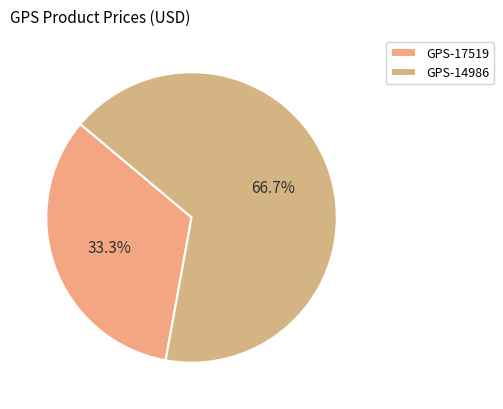

To the nearest percent, what percentage of the pie is GPS-17519?

33%